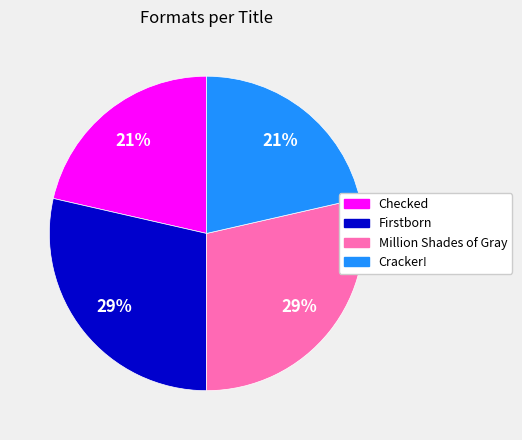

Is there any slice that represents more than half of the pie?

No